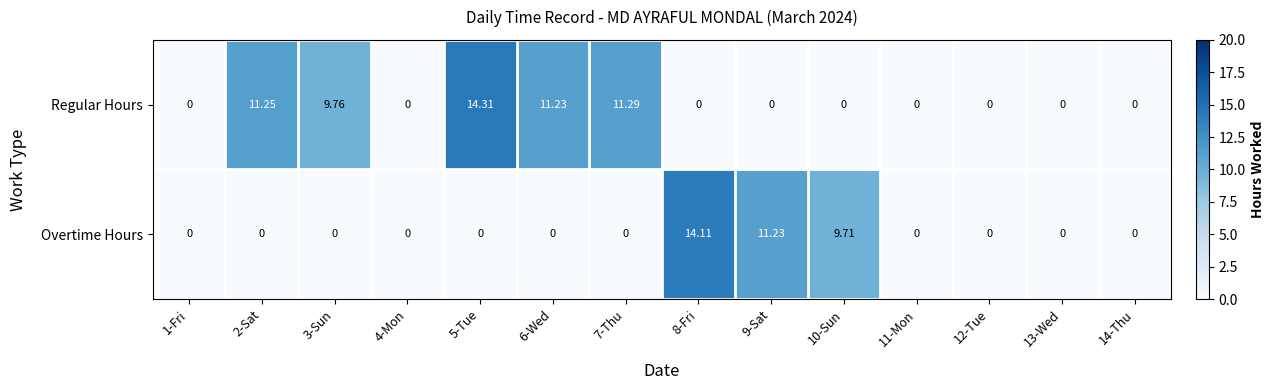

Which series has the largest range (max minus min)?

Regular Hours